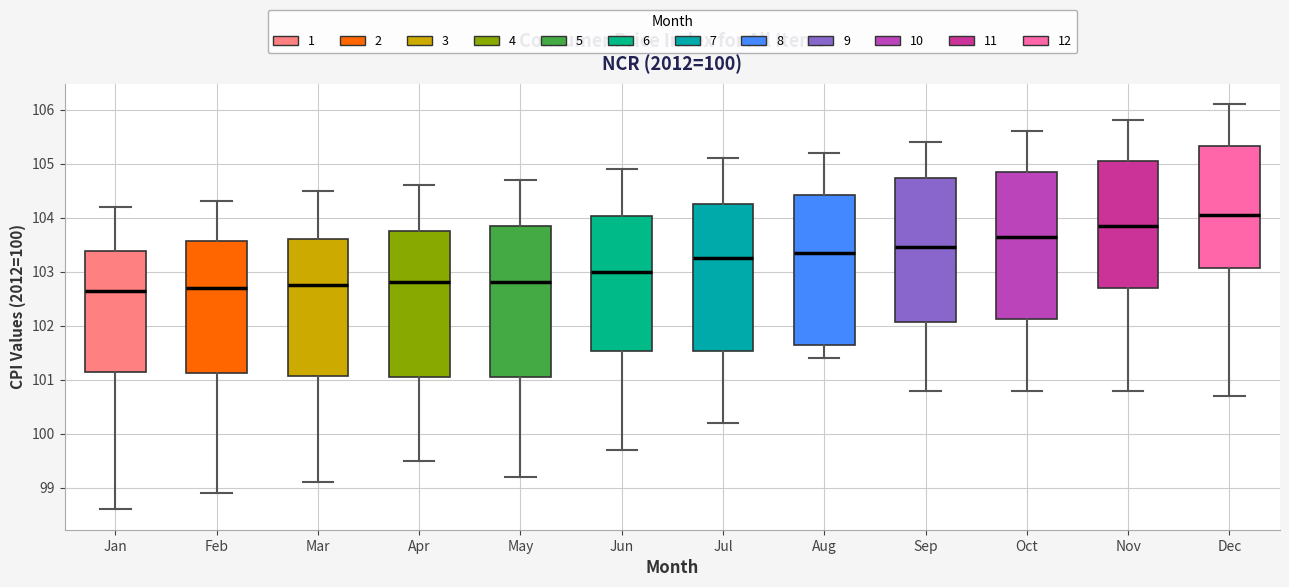

Reading left to right, transcribe this box plot: for each box, give where its median line is, the range the box spans, and where its two whiskers end, as read against the y-axis. The values are not printed on the chart, so give them approximately, as read against the axis.

Jan: median 102.7, box 101.2 to 103.4, whiskers 98.6 to 104.2
Feb: median 102.7, box 101.1 to 103.6, whiskers 98.9 to 104.3
Mar: median 102.8, box 101.1 to 103.6, whiskers 99.1 to 104.5
Apr: median 102.8, box 101.1 to 103.8, whiskers 99.5 to 104.6
May: median 102.8, box 101.1 to 103.9, whiskers 99.2 to 104.7
Jun: median 103.0, box 101.5 to 104.0, whiskers 99.7 to 104.9
Jul: median 103.3, box 101.5 to 104.3, whiskers 100.2 to 105.1
Aug: median 103.4, box 101.7 to 104.4, whiskers 101.4 to 105.2
Sep: median 103.5, box 102.1 to 104.7, whiskers 100.8 to 105.4
Oct: median 103.7, box 102.1 to 104.9, whiskers 100.8 to 105.6
Nov: median 103.9, box 102.7 to 105.1, whiskers 100.8 to 105.8
Dec: median 104.1, box 103.1 to 105.3, whiskers 100.7 to 106.1